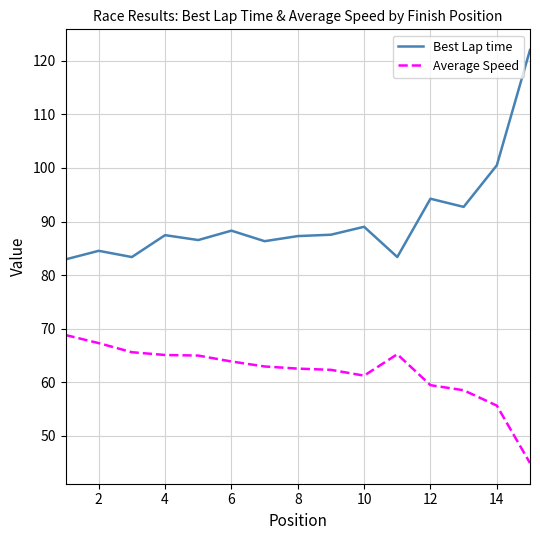

Rank the series by their average value, from highest to lowest.

Best Lap time, Average Speed